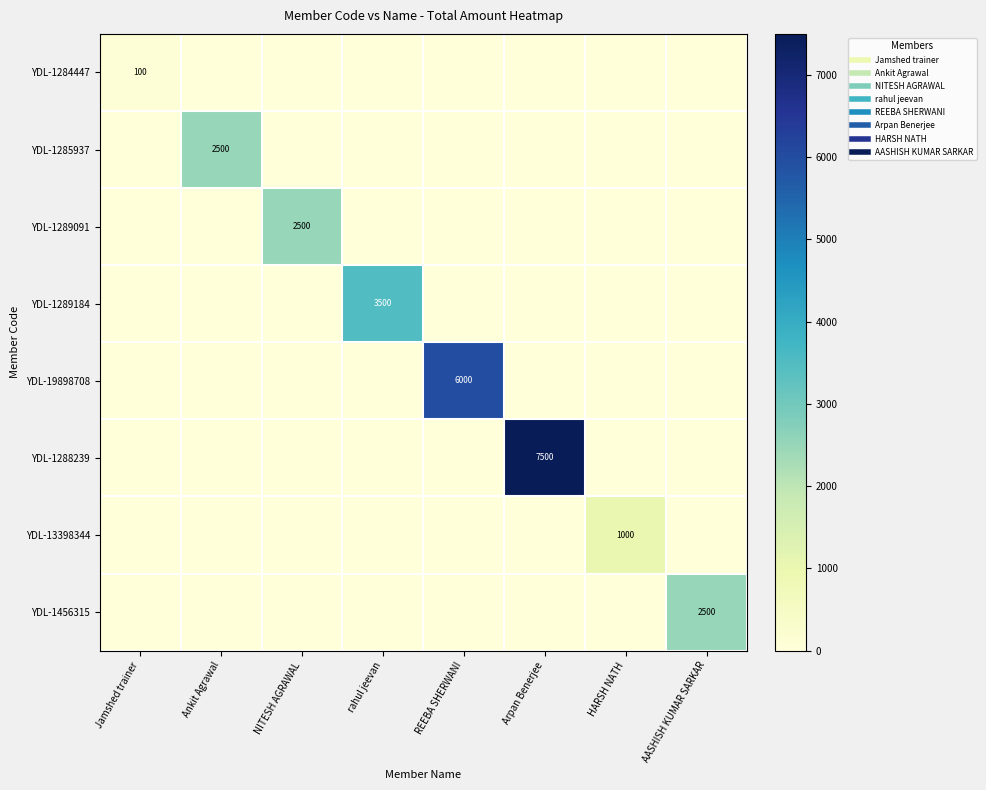

What is the sum of the YDL-1289091 values at NITESH AGRAWAL and Jamshed trainer?

2500